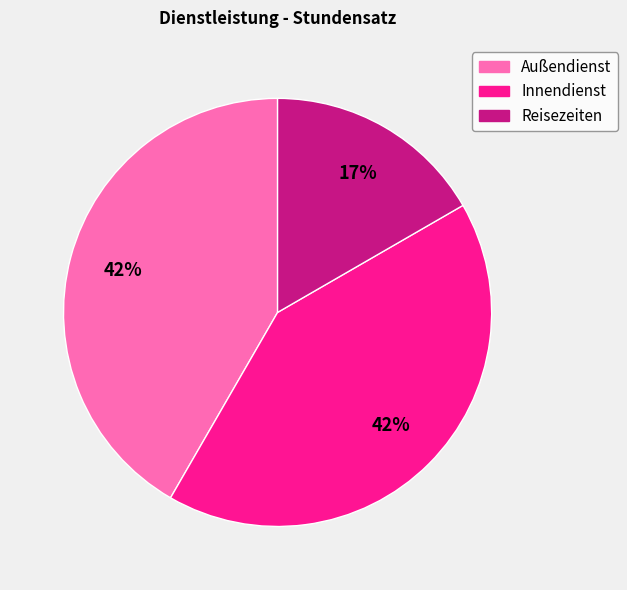

Count the number of slices in the pie.

3